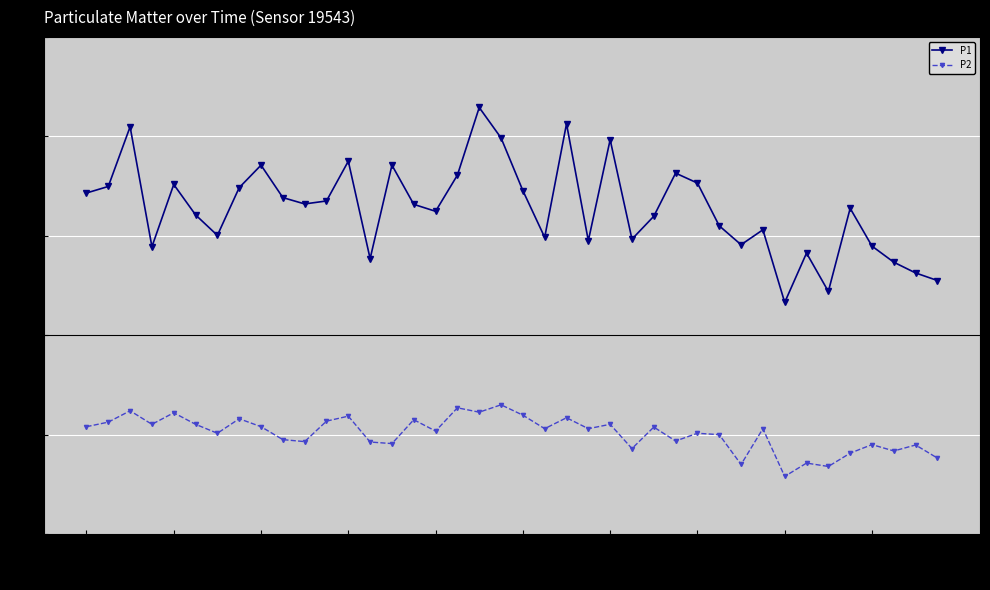

Which series has the largest range (max minus min)?

P1